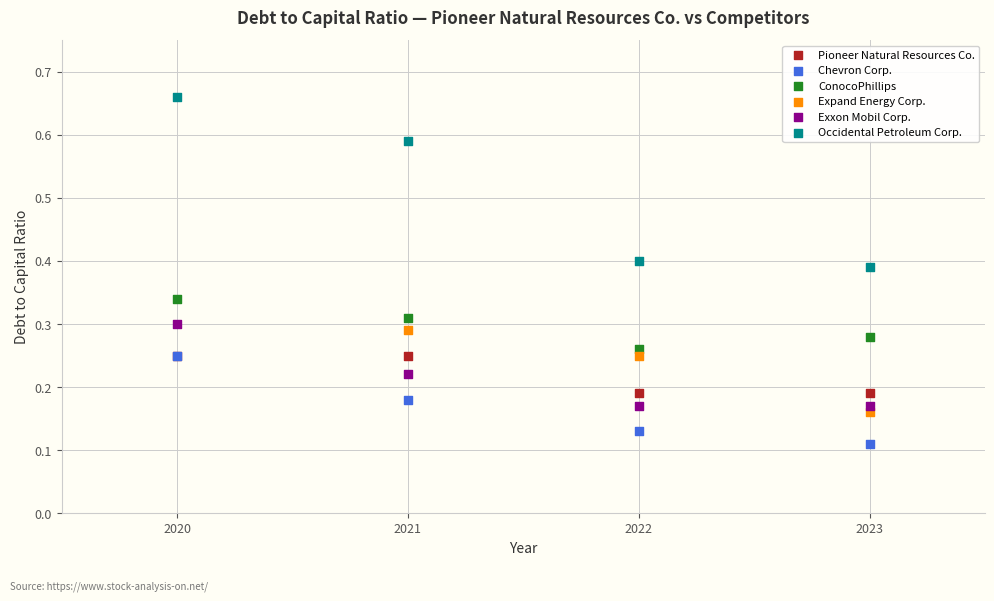

Which series reaches the maximum Y coordinate?

Occidental Petroleum Corp.